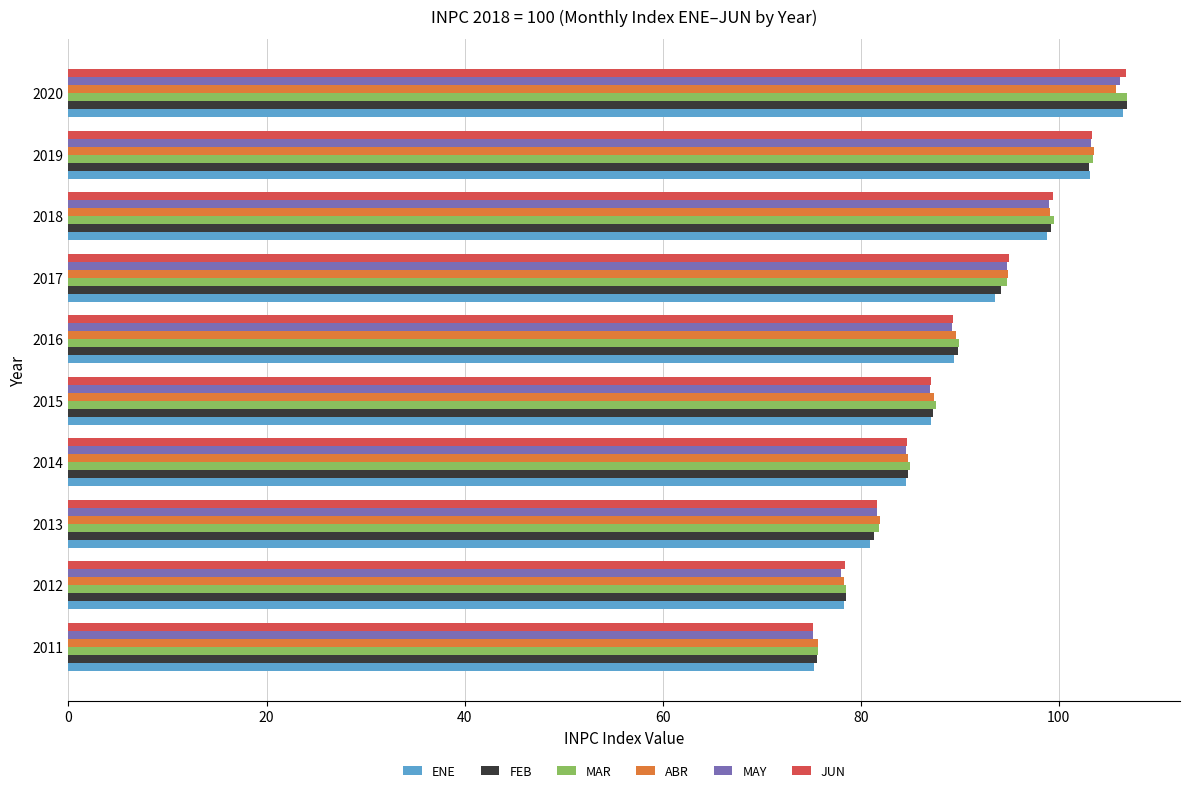

Is the value of FEB at 2011 greater than the value of MAR at 2013?

No